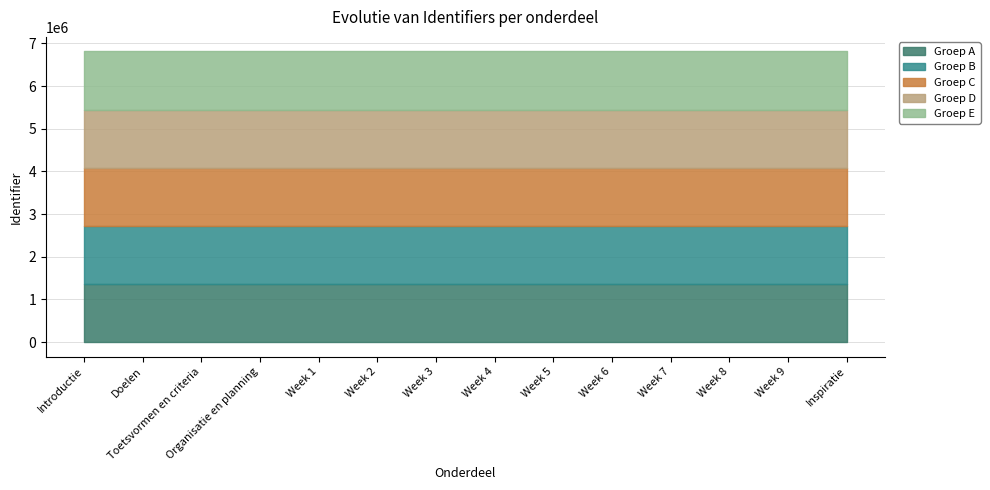

True or false: the data shows 10866095 at Doelen.

False